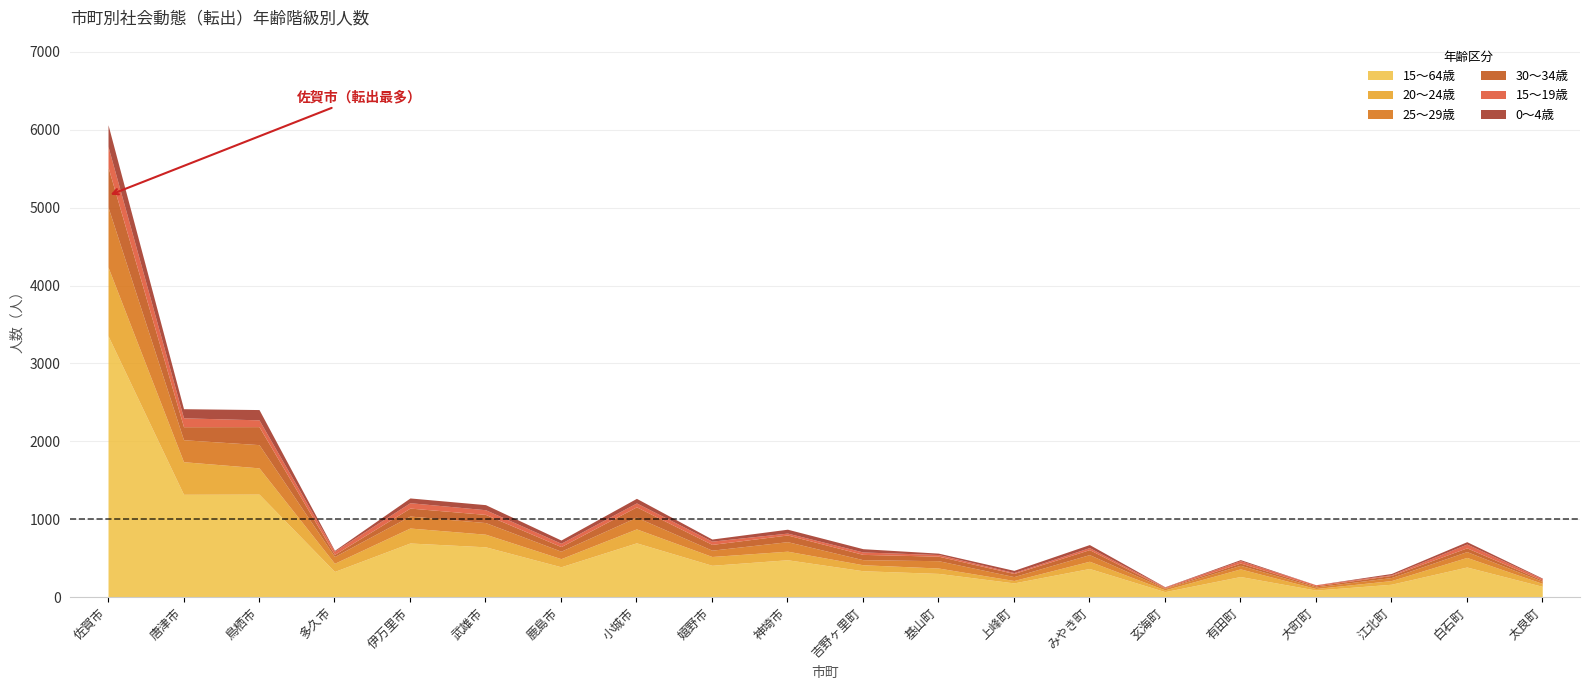

How many lines are shown in the chart?

6